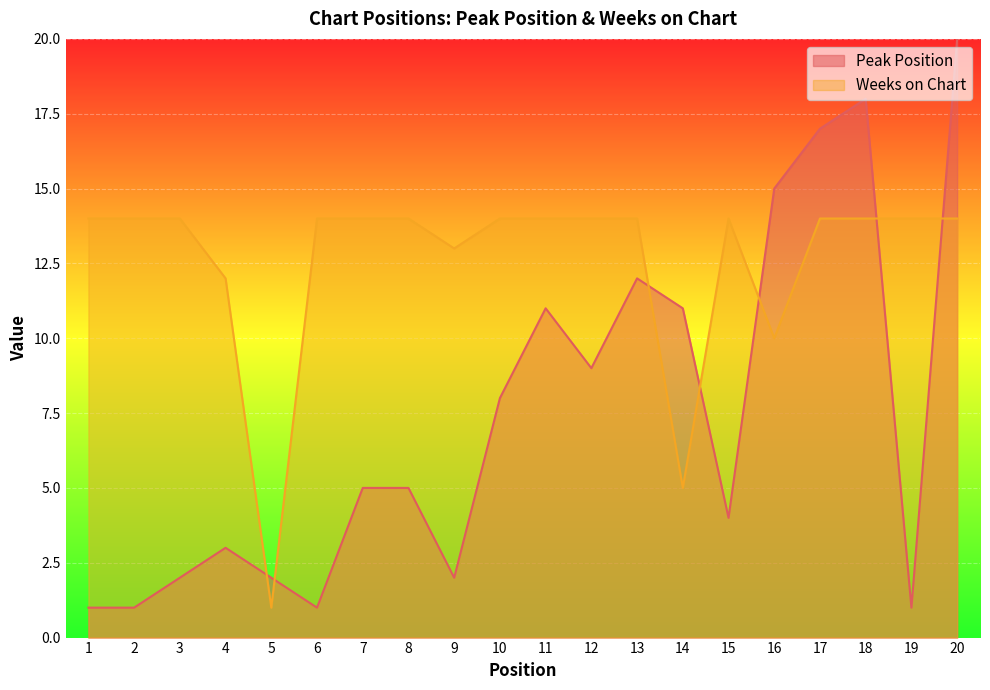

What is the sum of all Weeks on Chart values?

251